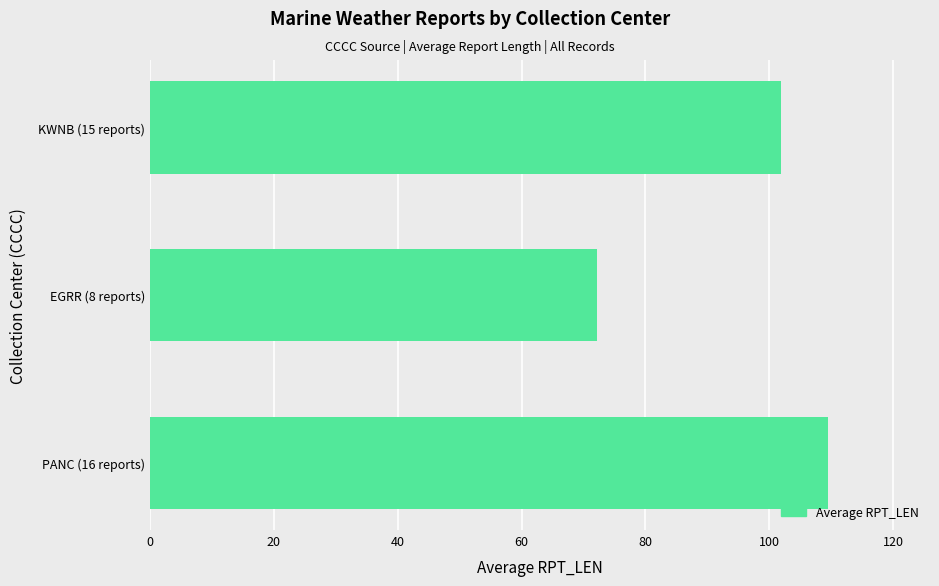

What is the change in value from PANC (16 reports) to KWNB (15 reports)?

-7.7